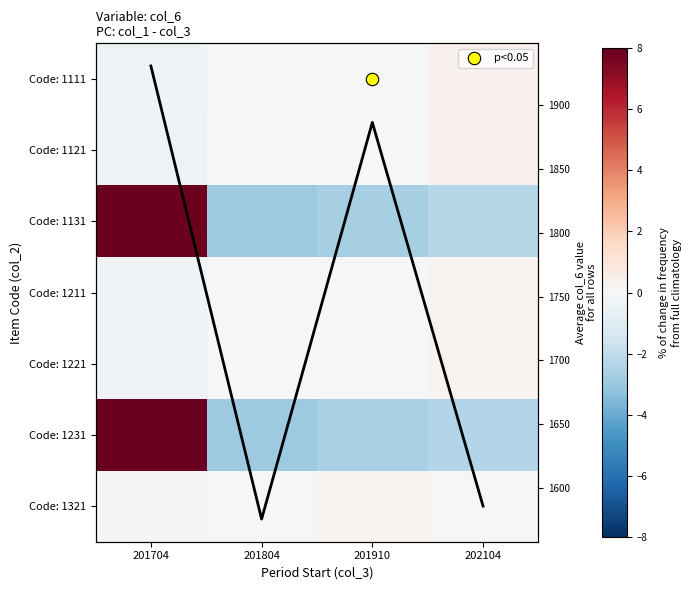

Which series has the widest spread of values?

col_avg